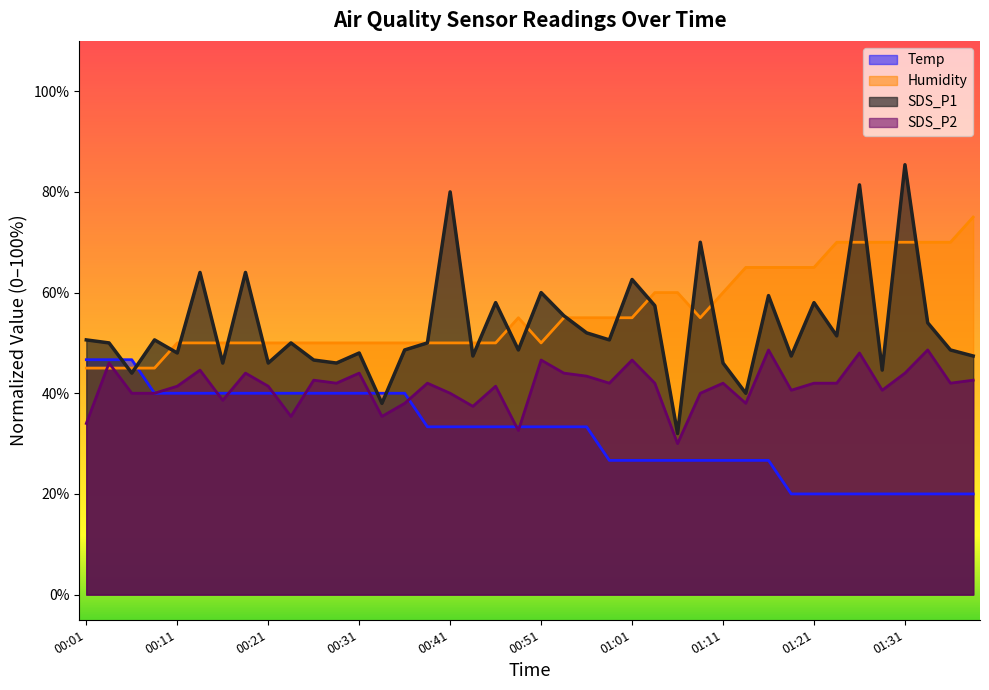

Does the chart have visible grid lines?

No